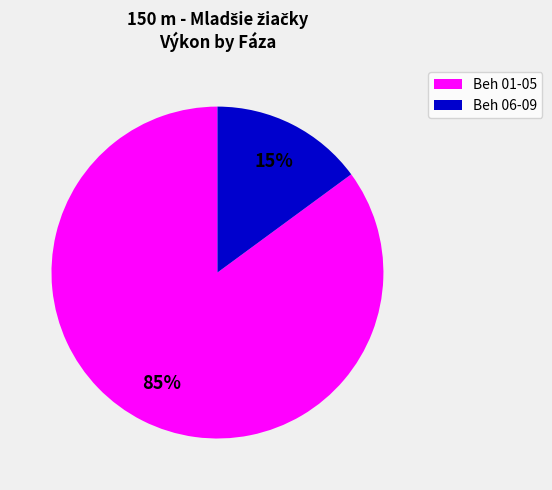

To the nearest percent, what is the difference between the largest and smallest slice percentages?

70%